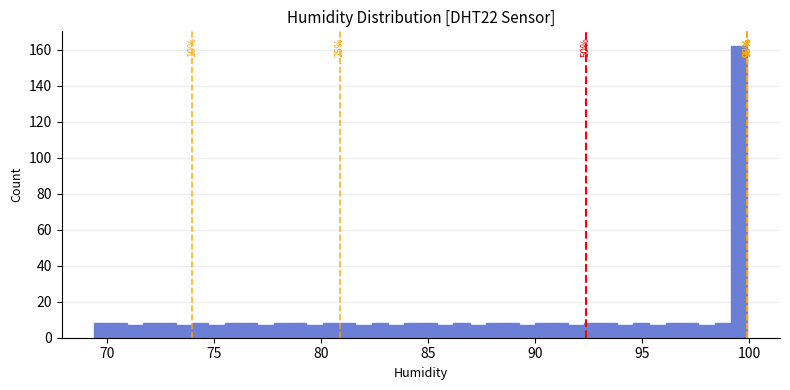

Around what value on the x-axis is the tallest bar? Give the approximate position of its centre, as read against the axis.

99.5